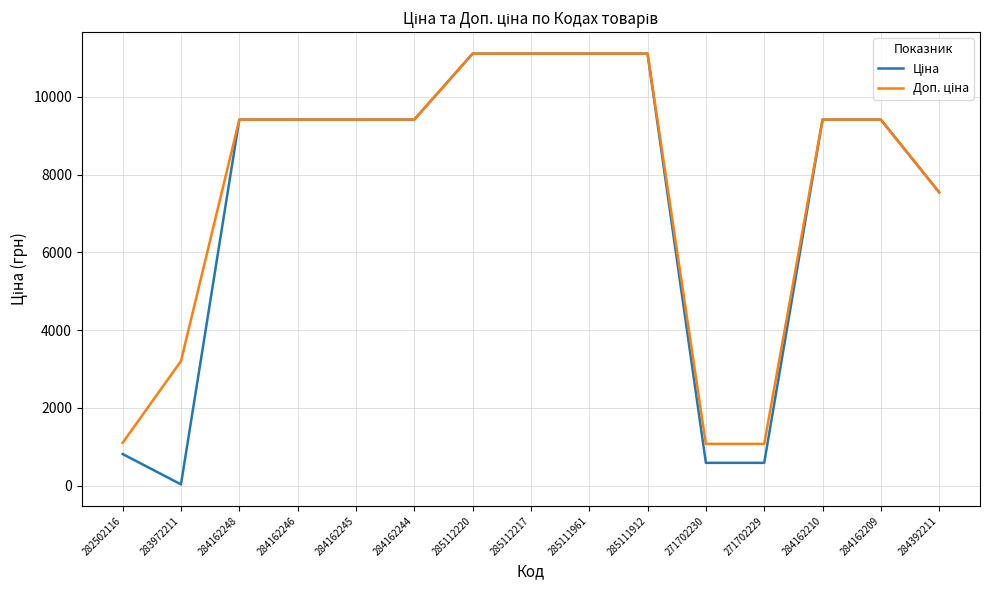

What is the maximum value shown in the chart?

11113.6